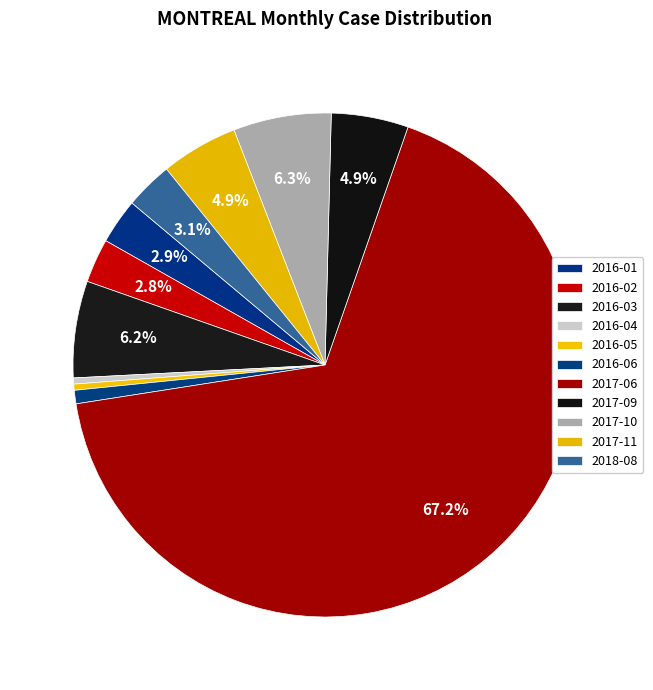

Is 2016-02 the majority of the pie?

No